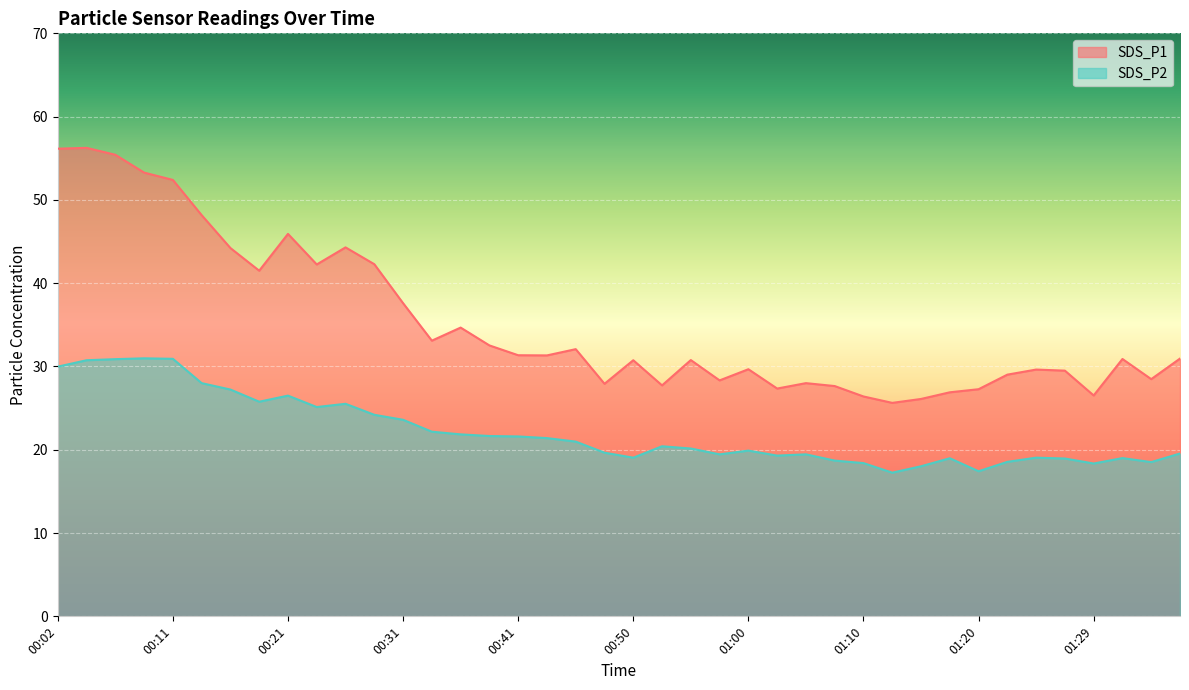

At which label does SDS_P1 reach its peak?

00:04